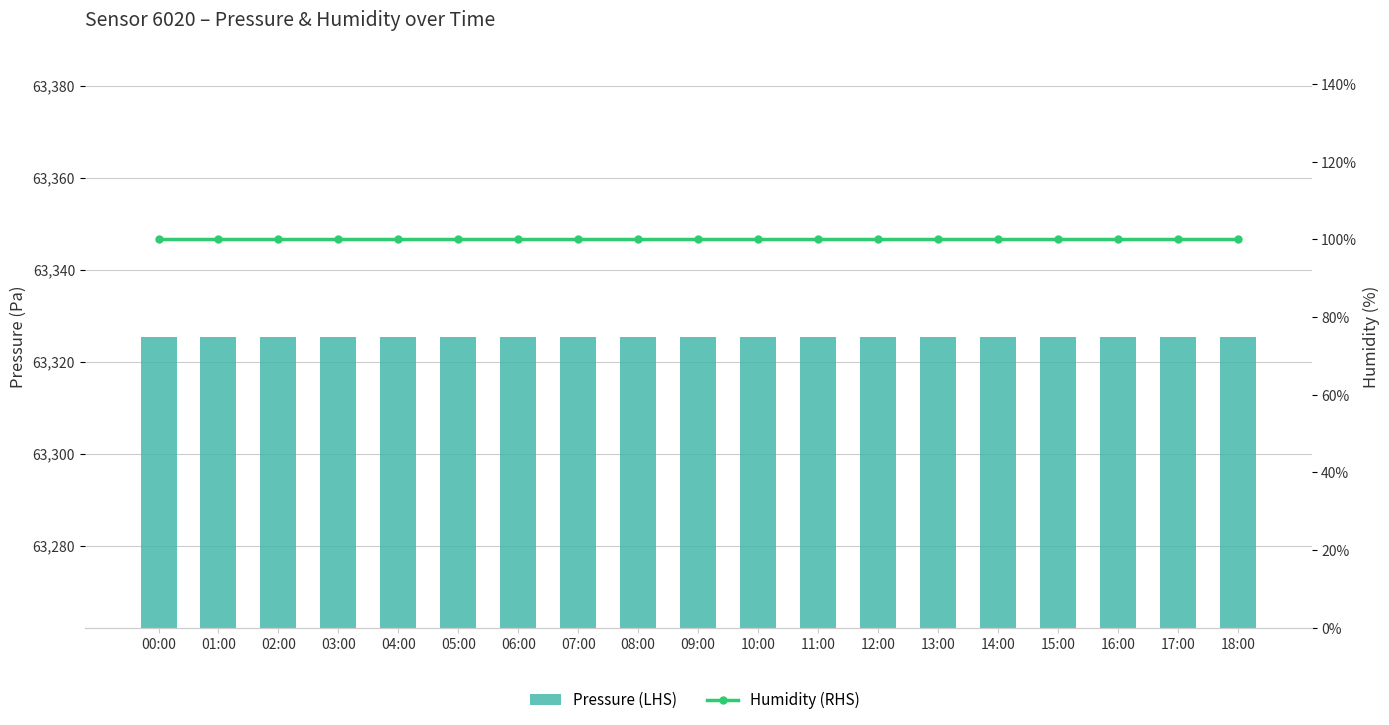

Which series has the largest total across all categories?

Pressure (LHS)